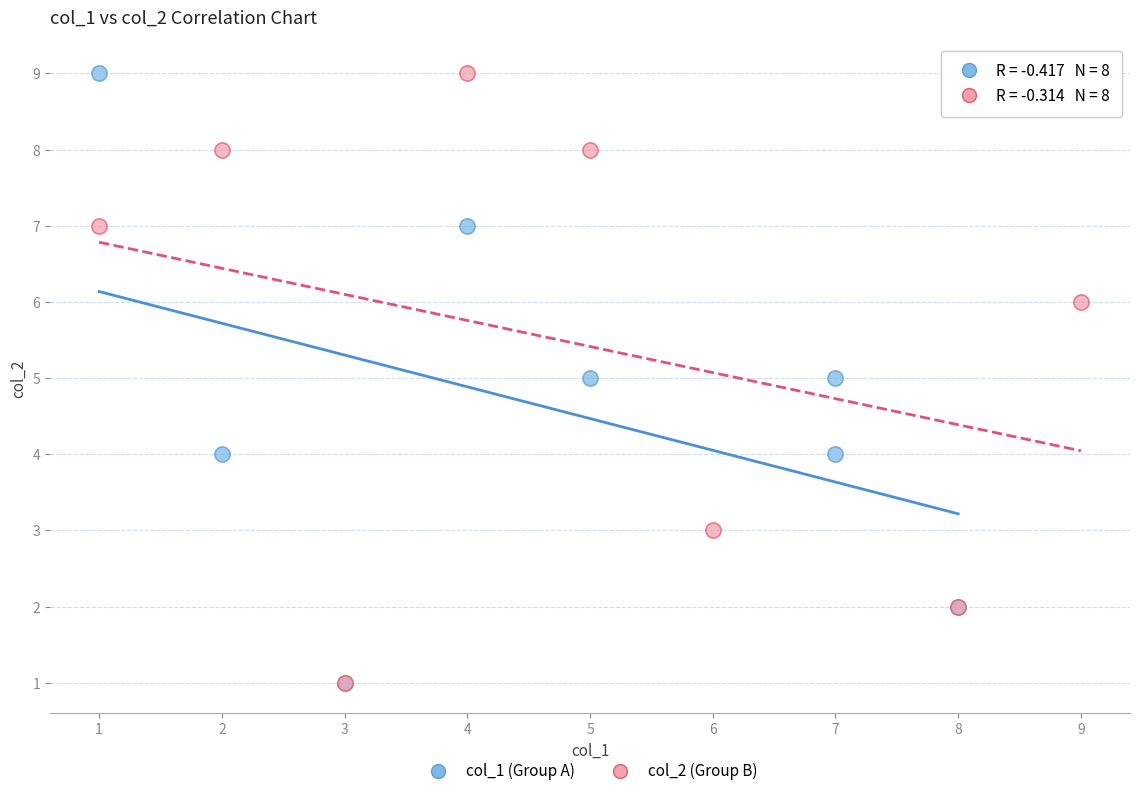

What are all the series names shown in the legend?

col_1 (Group A), col_2 (Group B)